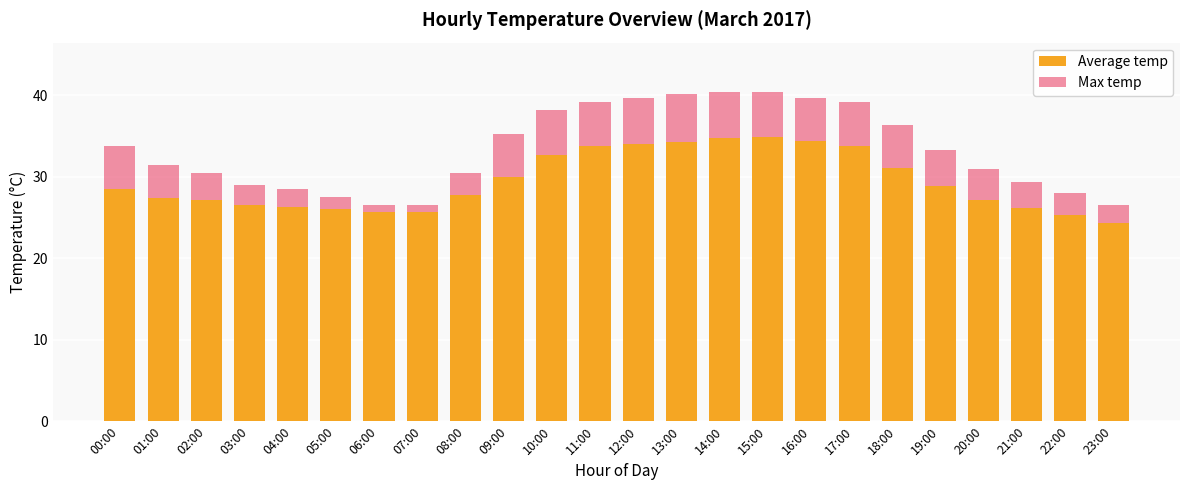

What are all the series names shown in the legend?

Average temp, Max temp